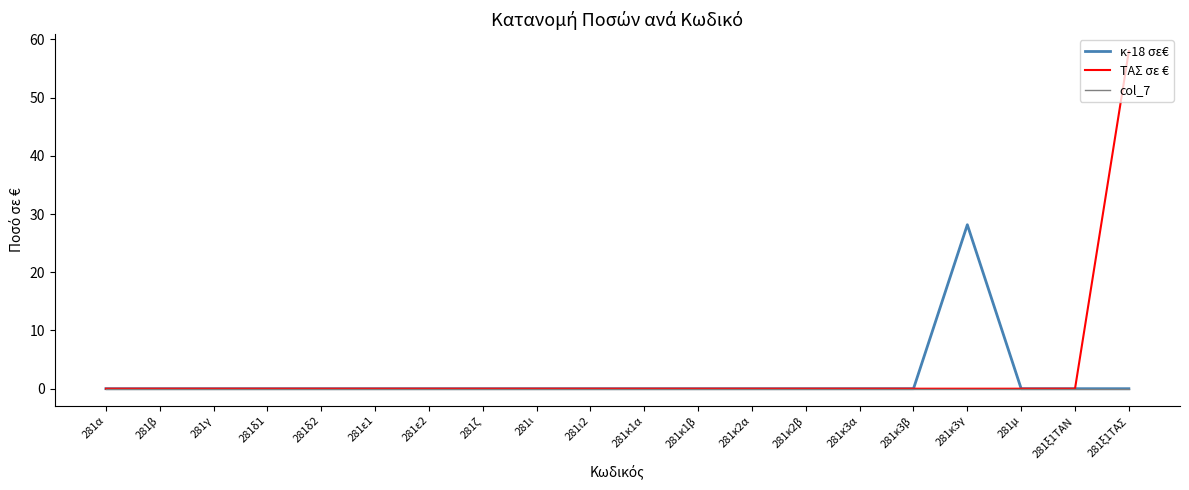

How many lines are shown in the chart?

3